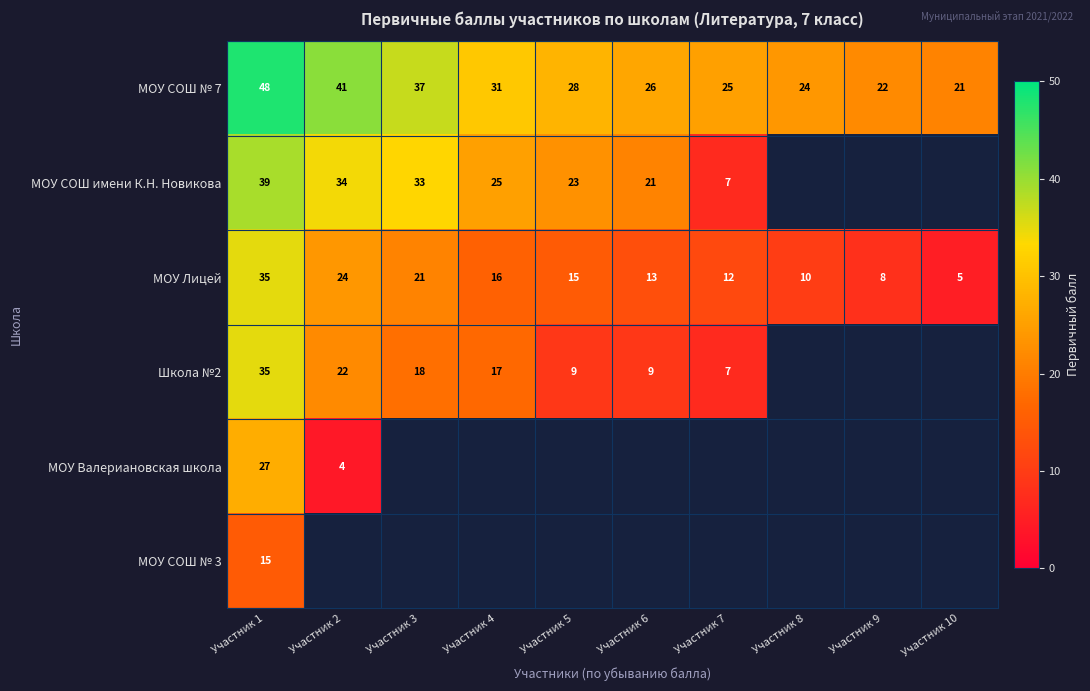

What is the maximum value for МОУ Лицей?

35